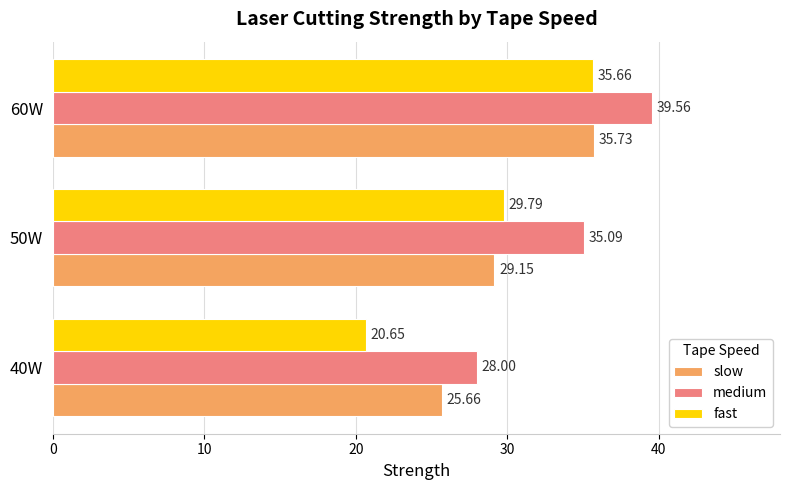

What is the average value of the fast series?

28.7